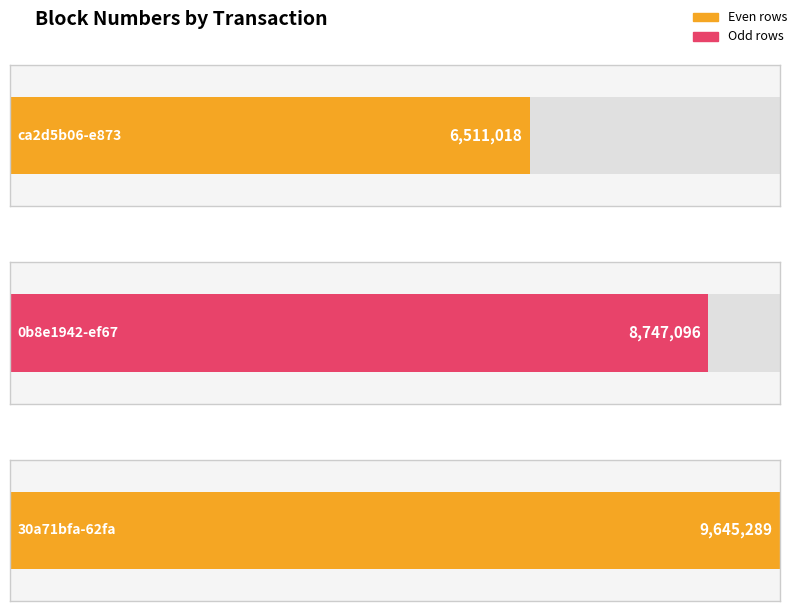

Rank the categories by value from lowest to highest.

ca2d5b06-e873, 0b8e1942-ef67, 30a71bfa-62fa